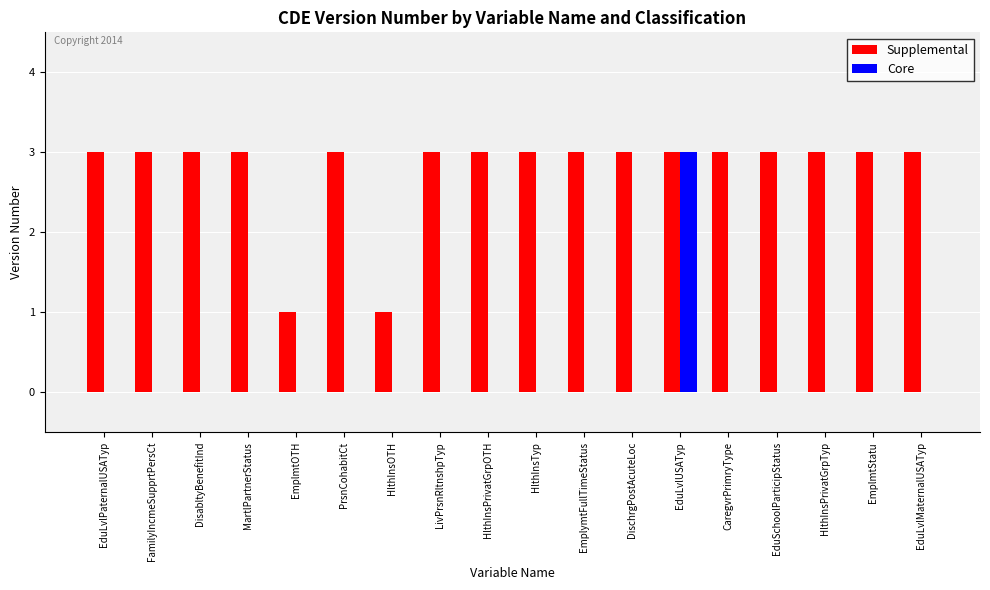

Are the bars horizontal?

No